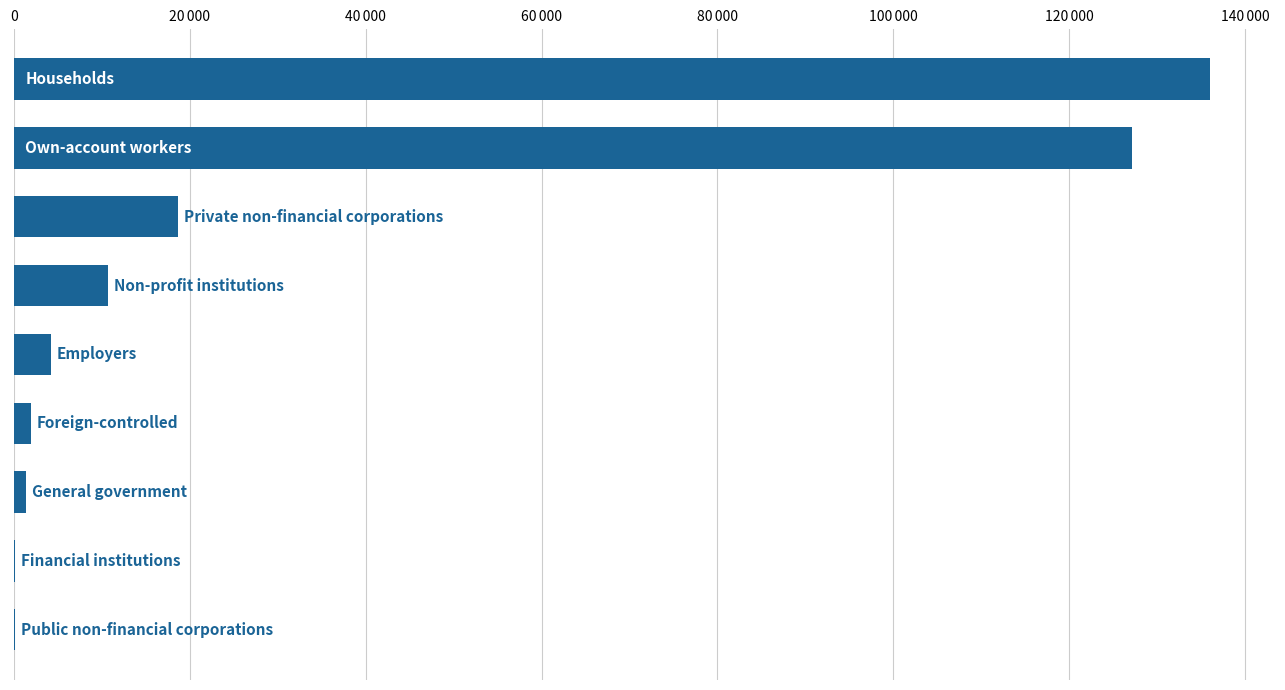

Are the bars horizontal?

Yes